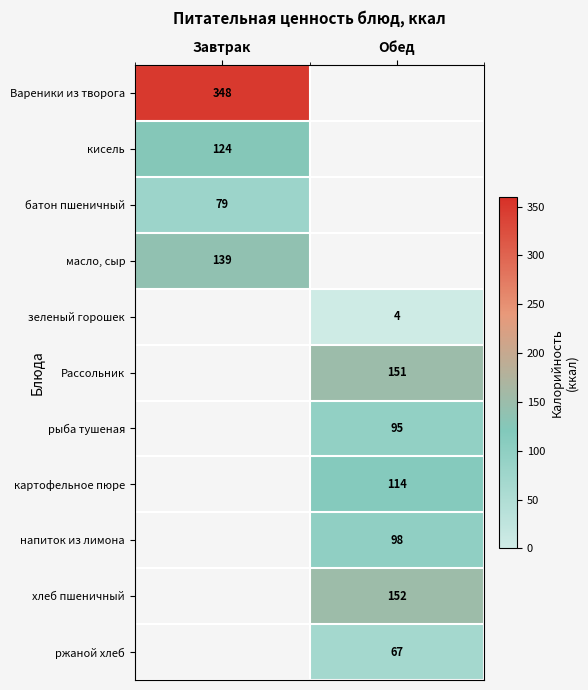

At which category does the chart reach its minimum across all series?

Обед